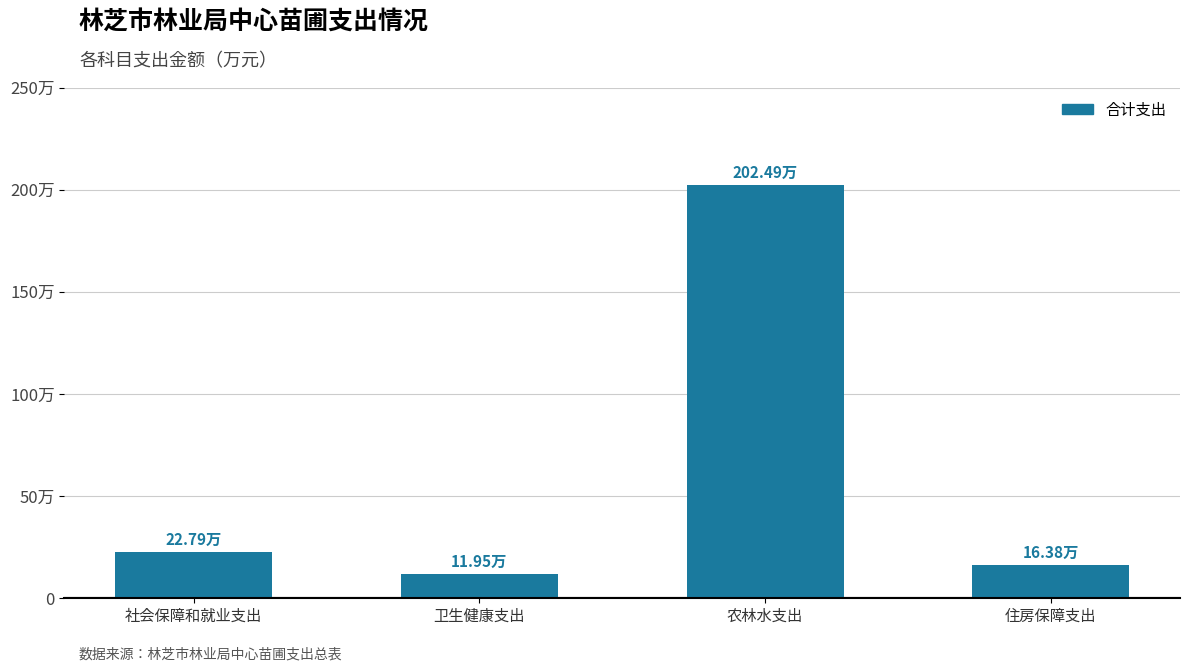

At which label is the value closest to 107?

社会保障和就业支出